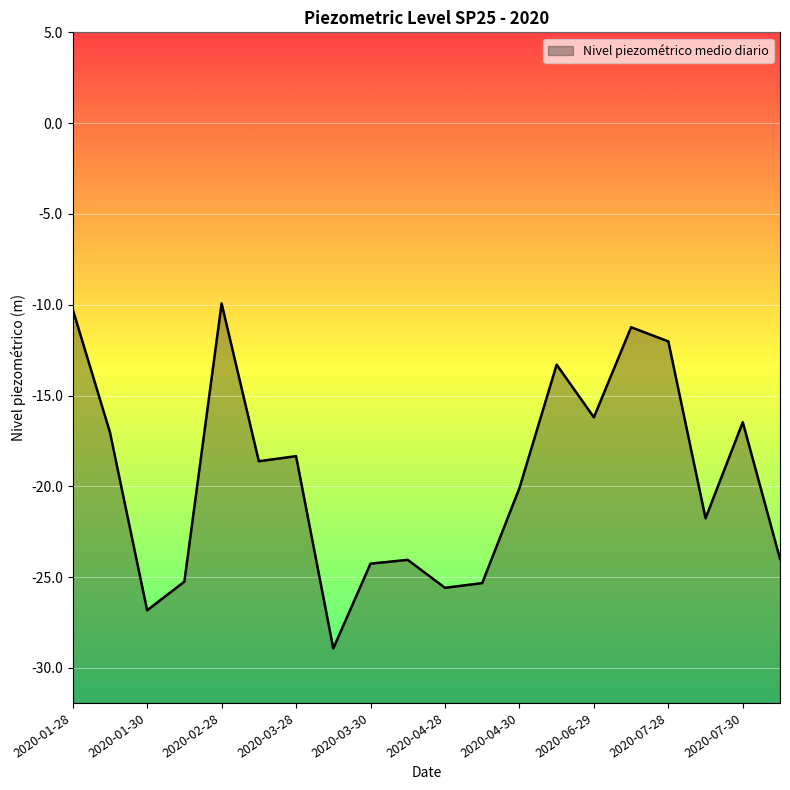

How many distinct data groups are displayed?

1